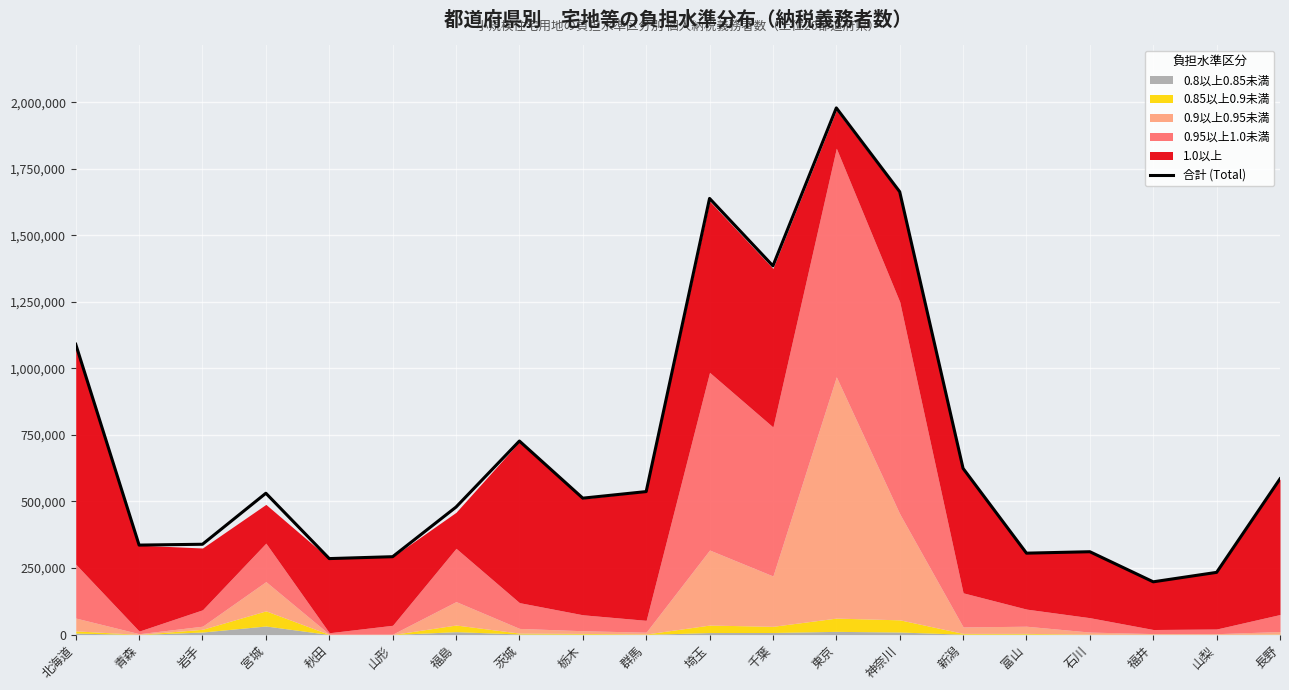

How many lines are shown in the chart?

1